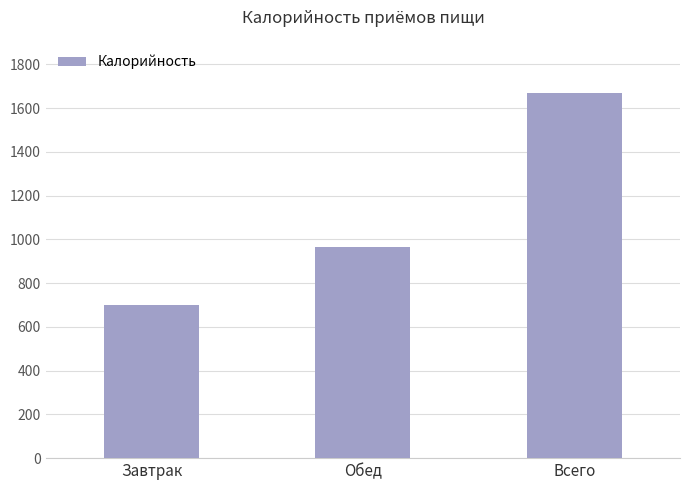

List the labels in order of value, smallest first.

Завтрак, Обед, Всего